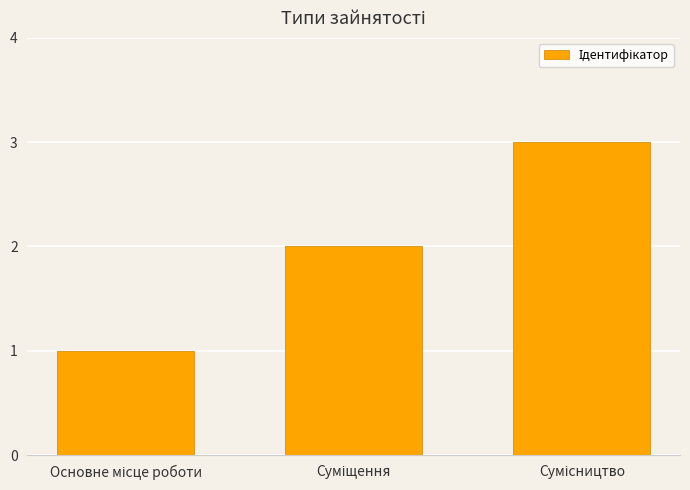

How many bars are there in total?

3